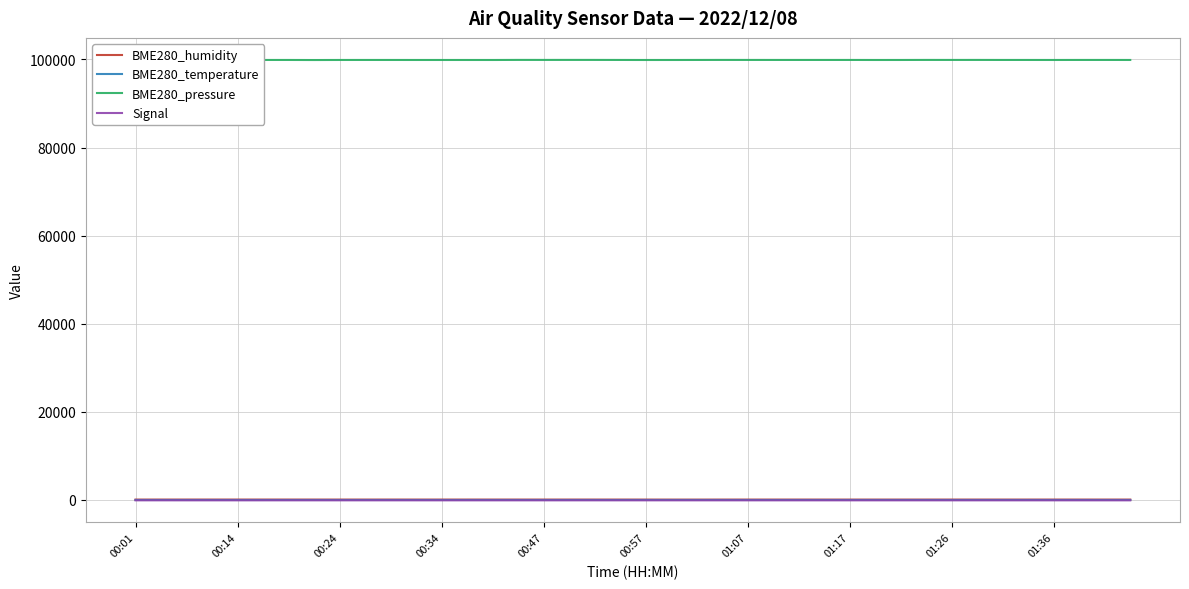

Which series has the widest spread of values?

BME280_pressure